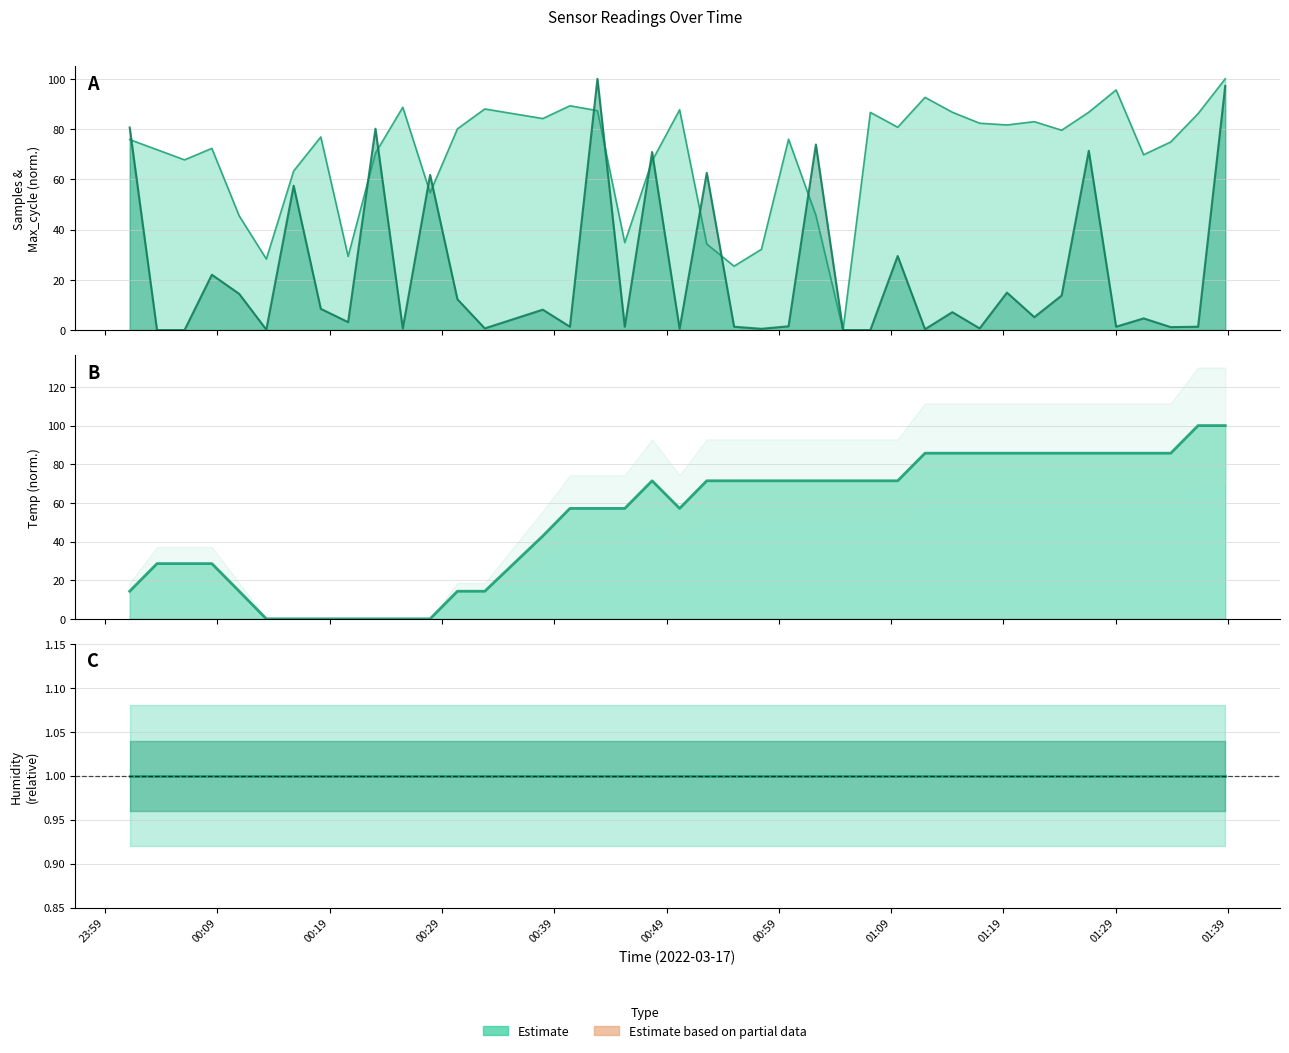

What is the maximum value for Max_cycle (line)?

100.0